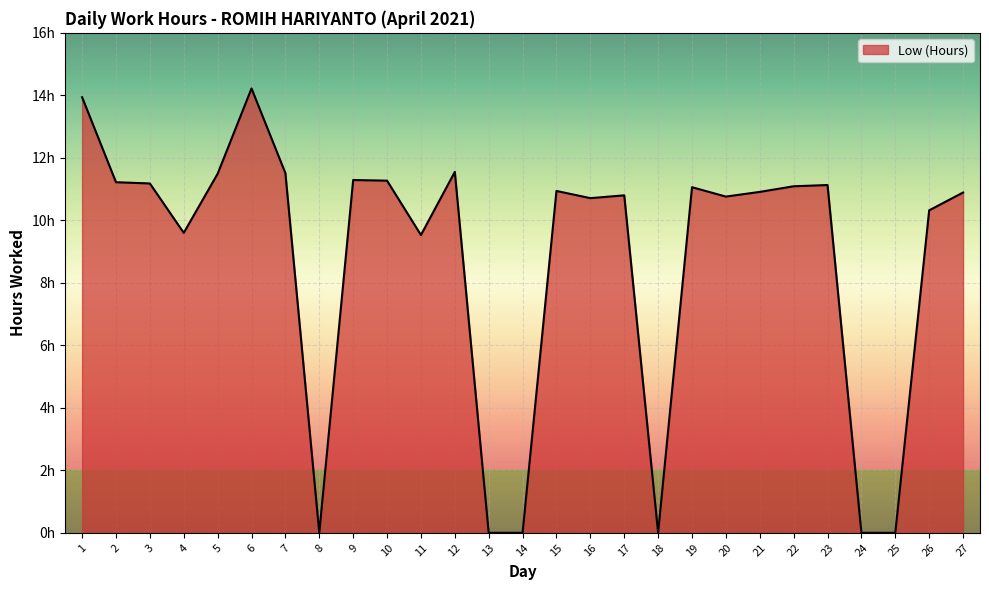

Does the chart have visible grid lines?

Yes